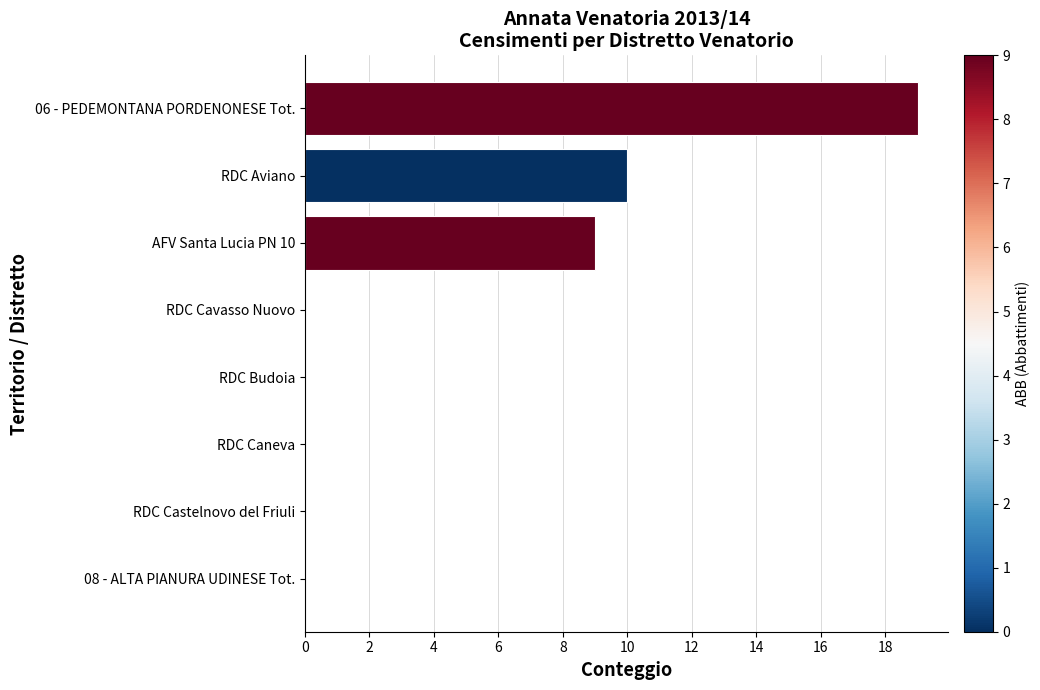

What is the sum of all values?

38